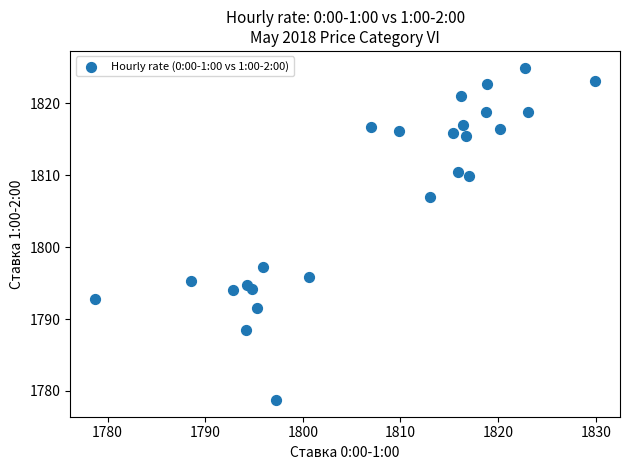

What is the range of X values (max minus min)?

51.2